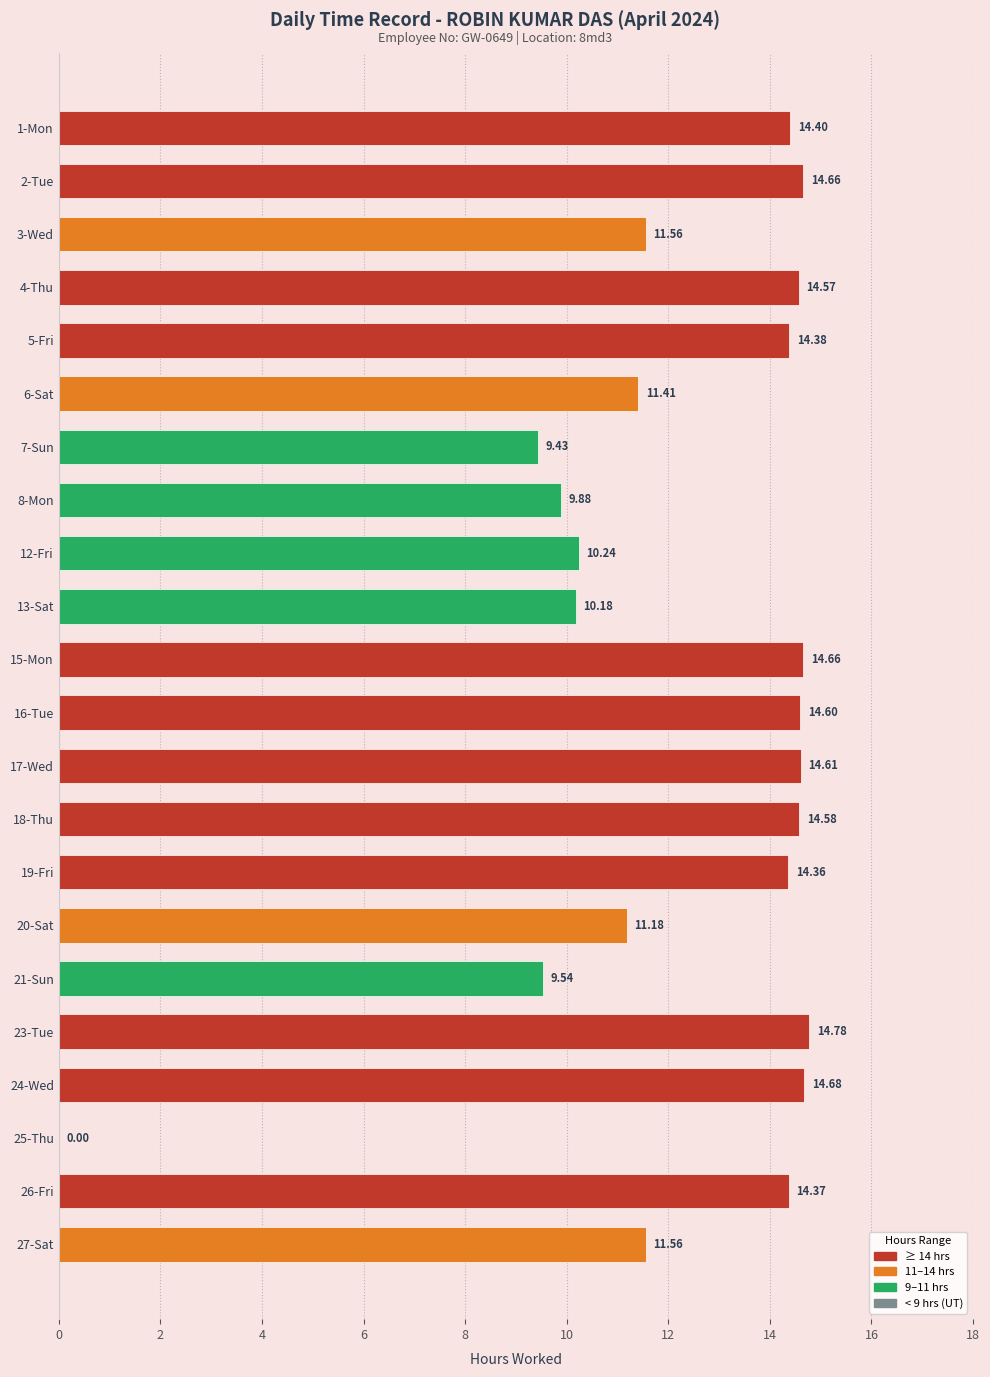

What is the sum of the values at 18-Thu and 23-Tue?

29.4